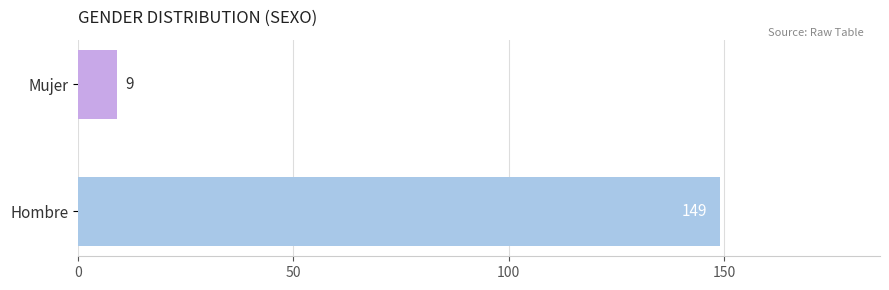

What is the sum of the values at Mujer and Hombre?

158